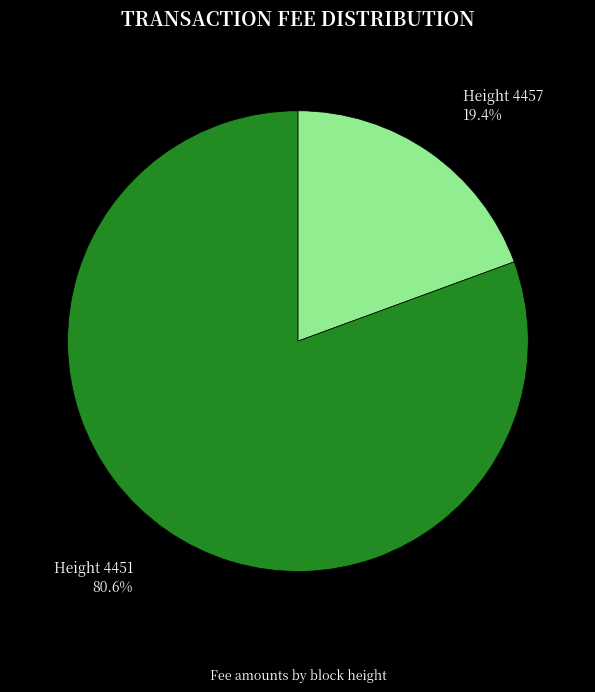

Is the sum of Height 4457 and Height 4451 greater than half?

Yes